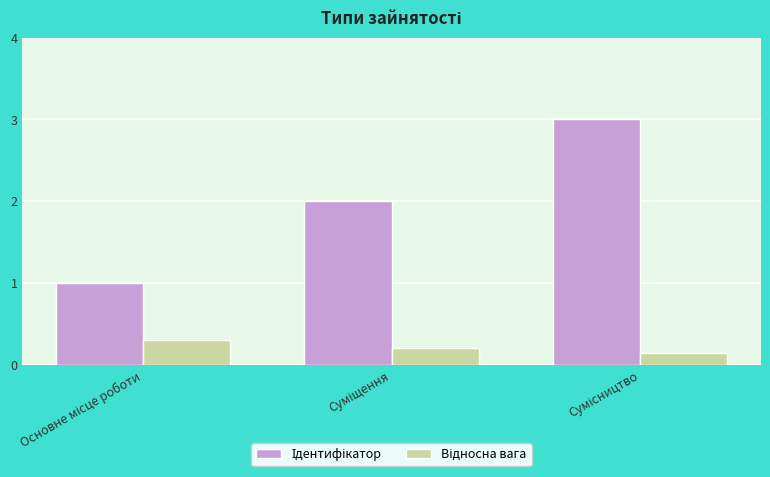

What is the greatest value displayed?

3.0